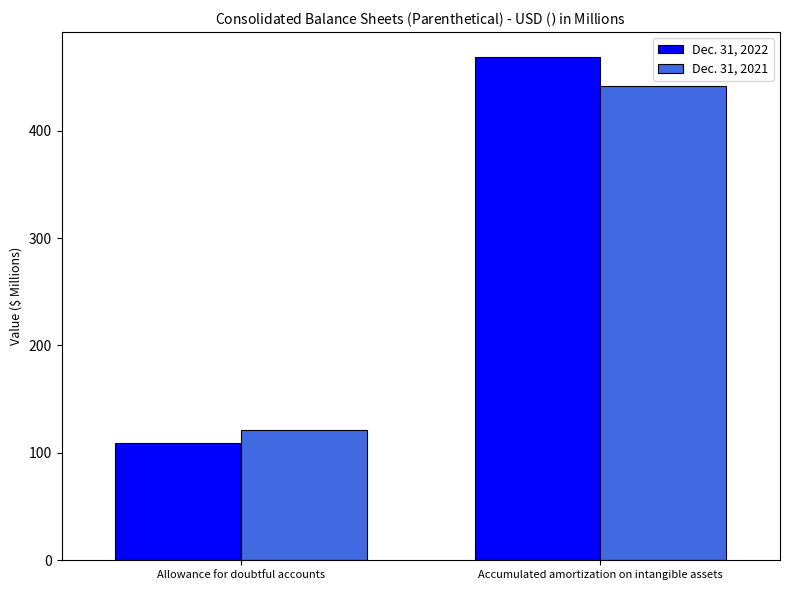

What are all the series names shown in the legend?

Dec. 31, 2022, Dec. 31, 2021